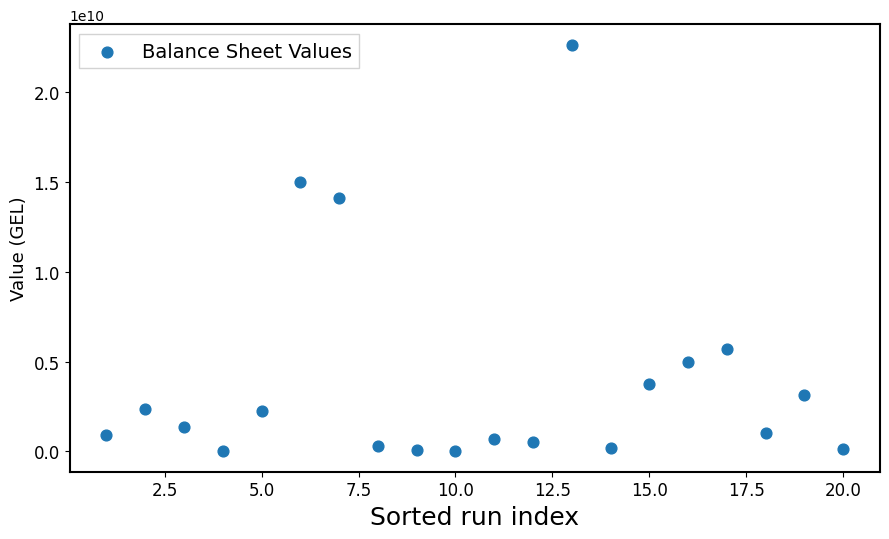

What is the range of X values (max minus min)?

19.0